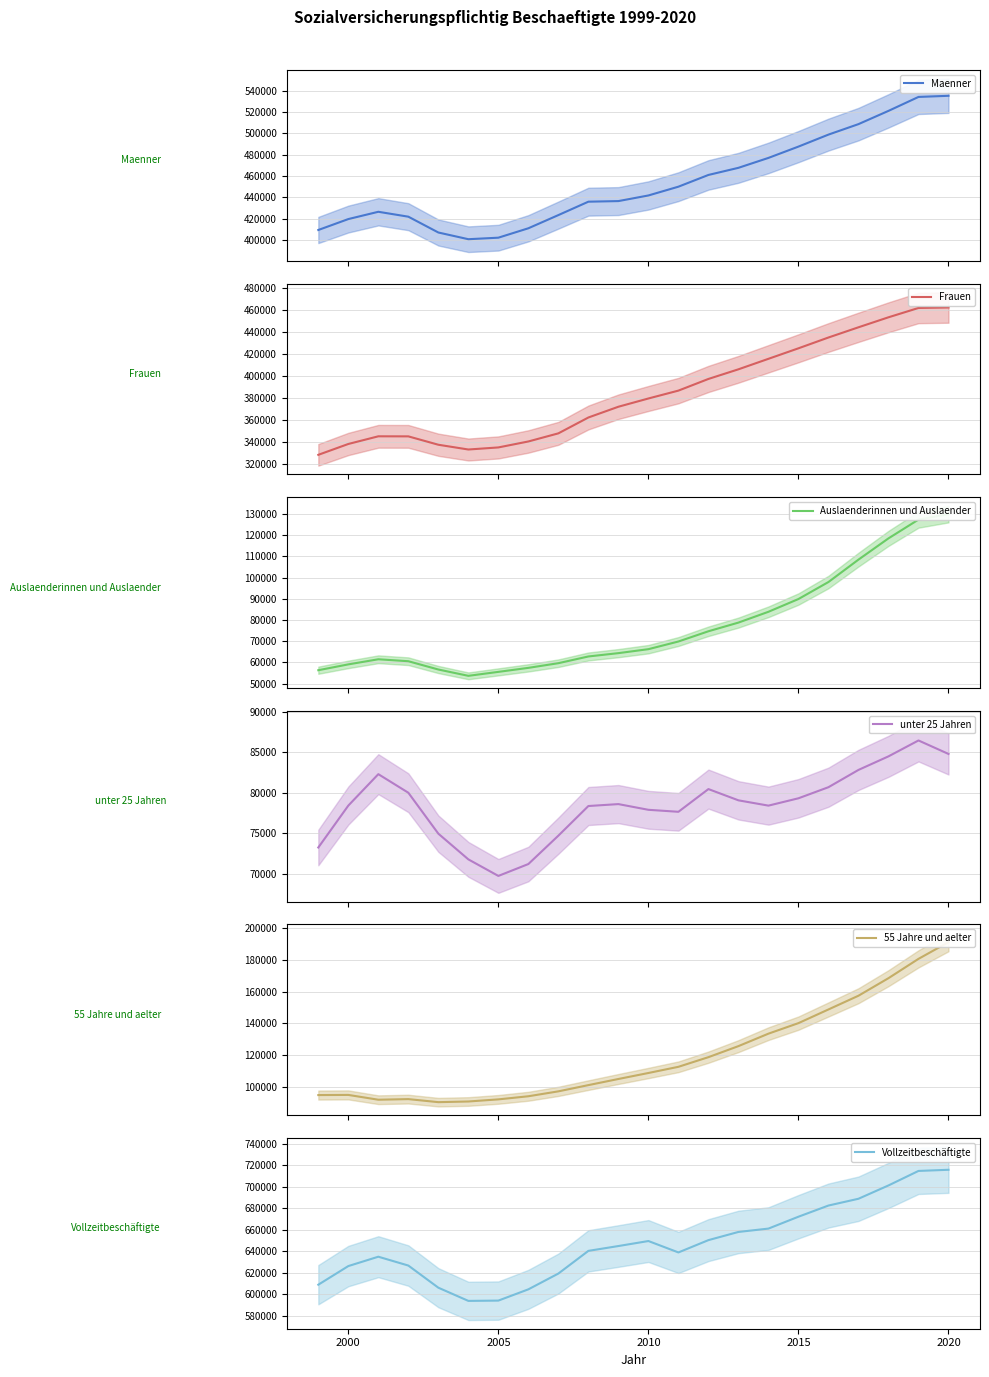

What is the average value of the unter 25 Jahren series?

78437